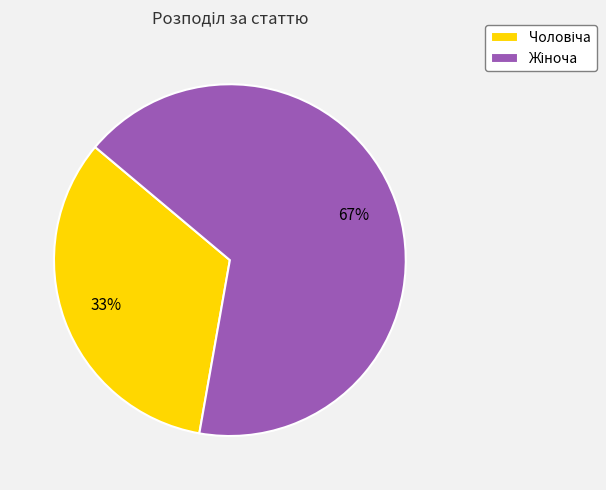

Is there any slice that represents more than half of the pie?

Yes